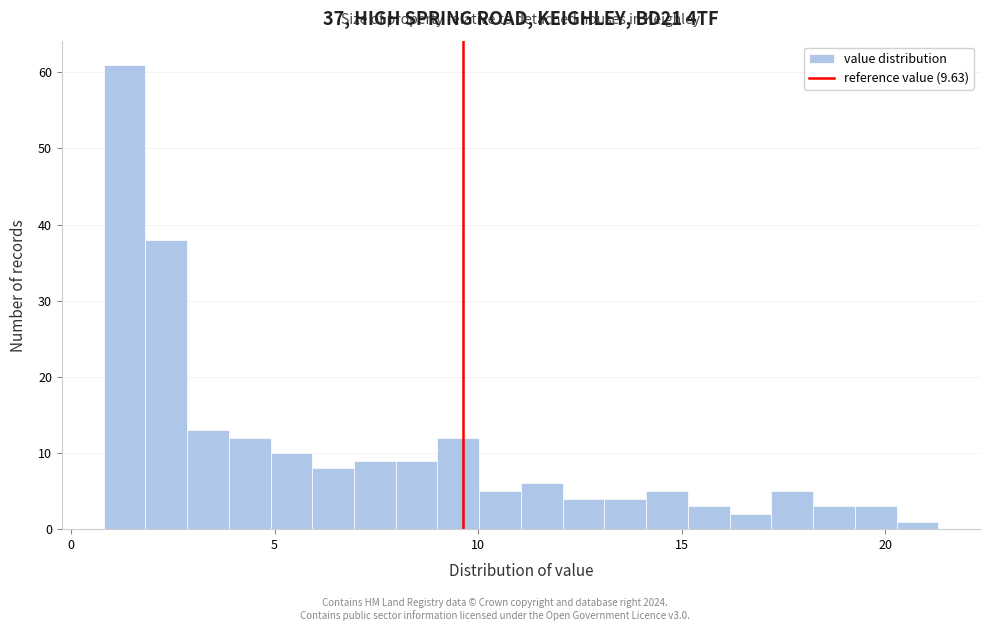

Read against the x-axis, roughly where is the centre of the tallest bar?

1.5